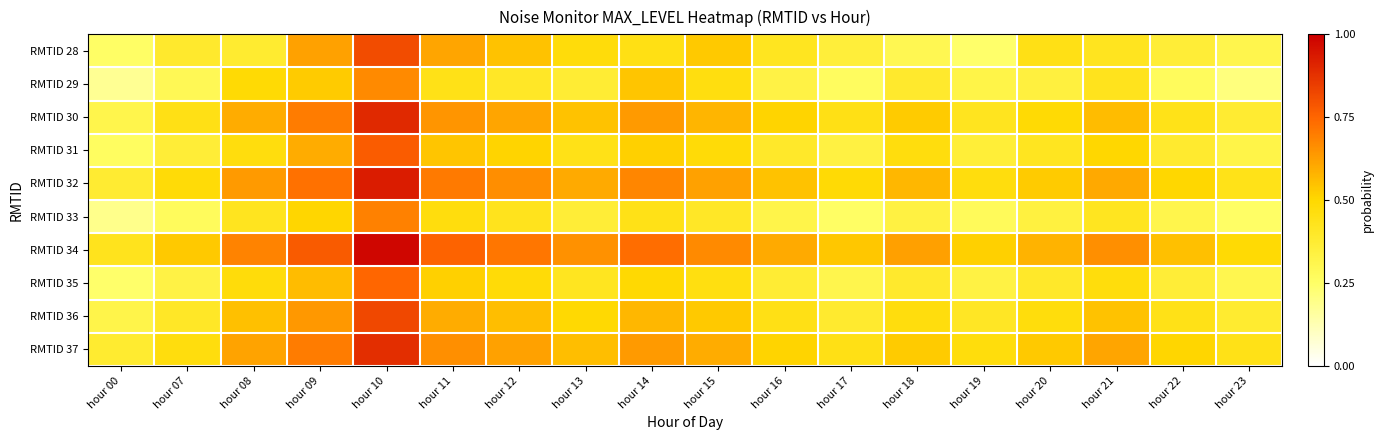

How many categories are shown in the chart?

18